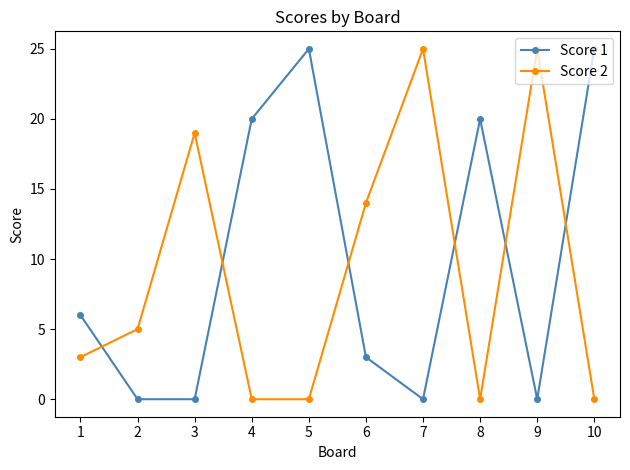

In Score 1, how many points are higher than both neighbors (excluding endpoints)?

2